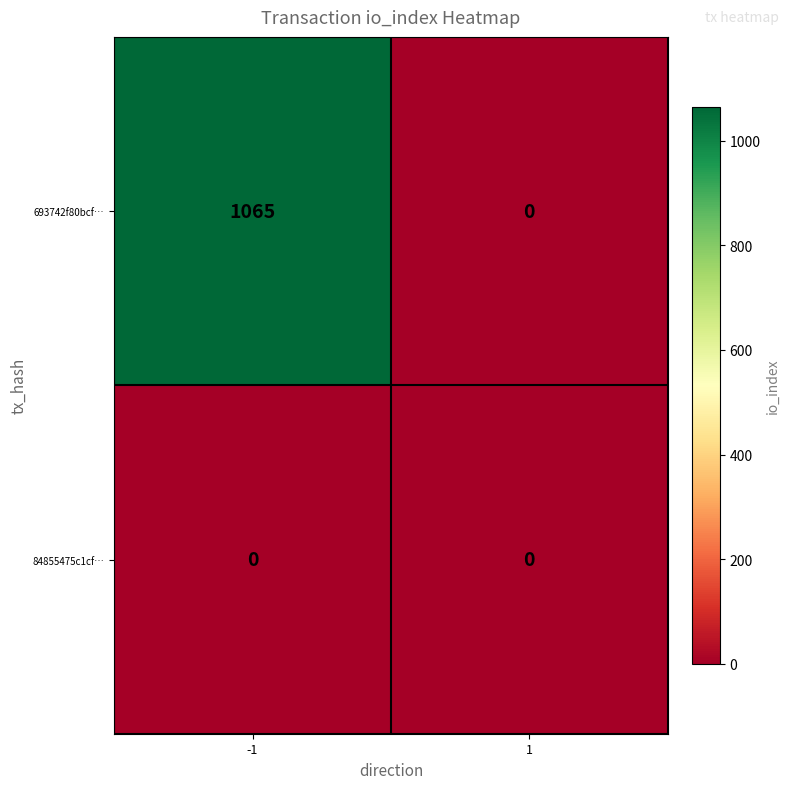

Rank the series by their average value, from lowest to highest.

84855475c1cf…, 693742f80bcf…